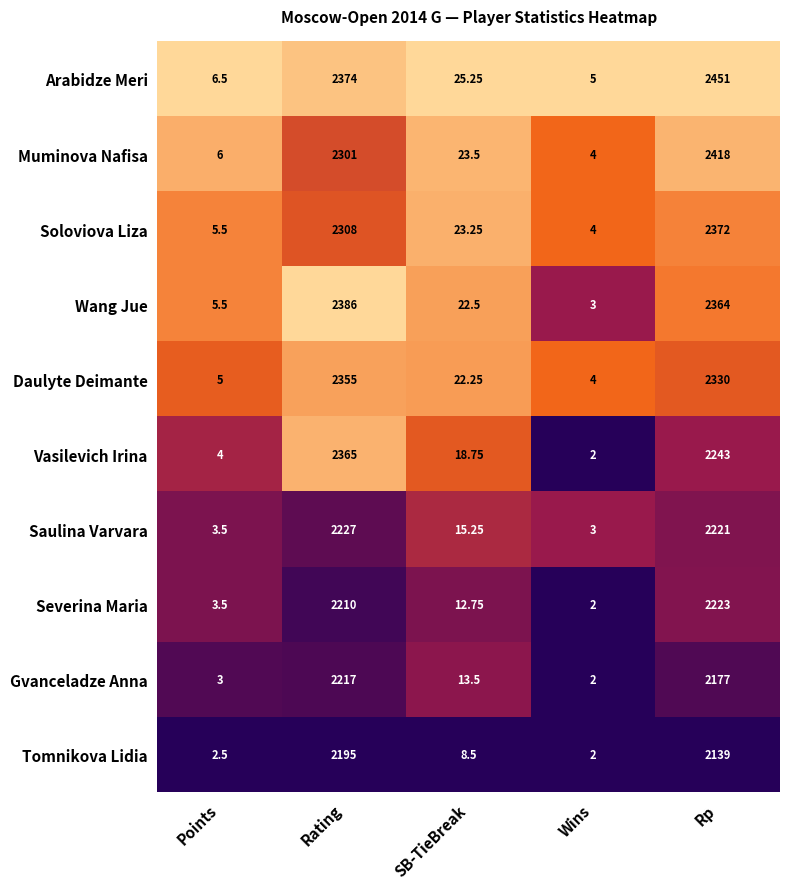

At which label does Muminova Nafisa reach its peak?

Rp